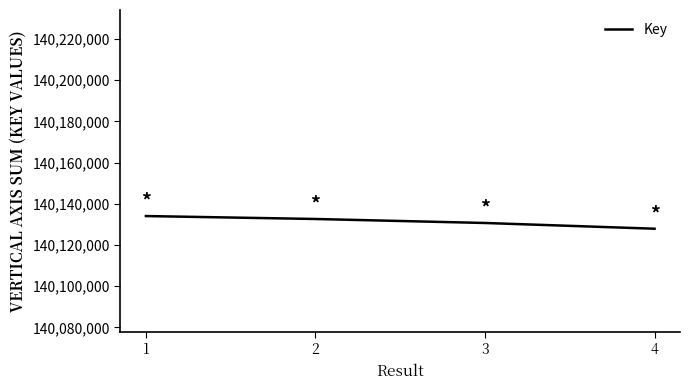

Is it true that the value at 1 is 140134031?

True